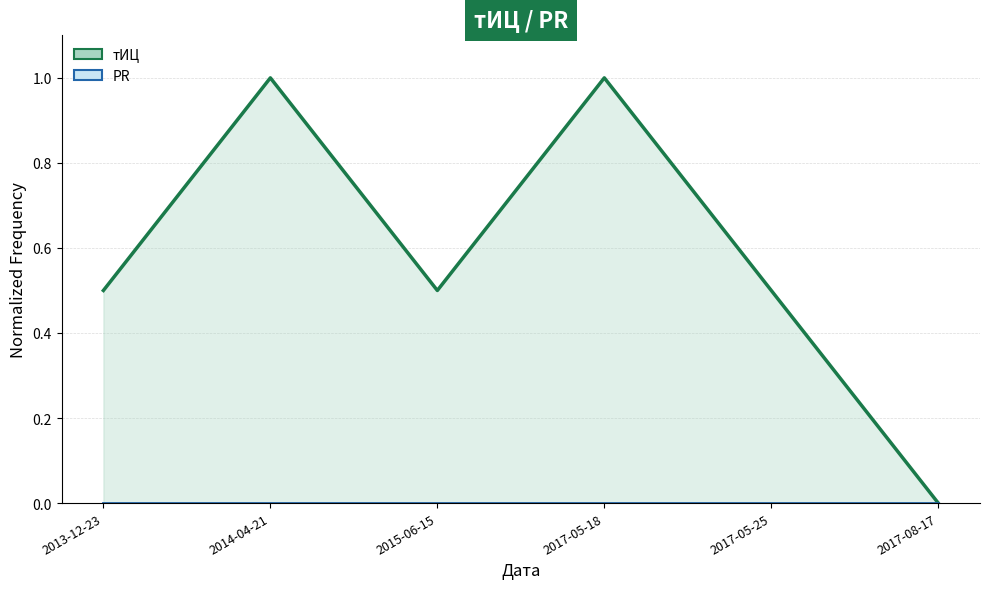

True or false: тИЦ line and PR line cross at least once.

False